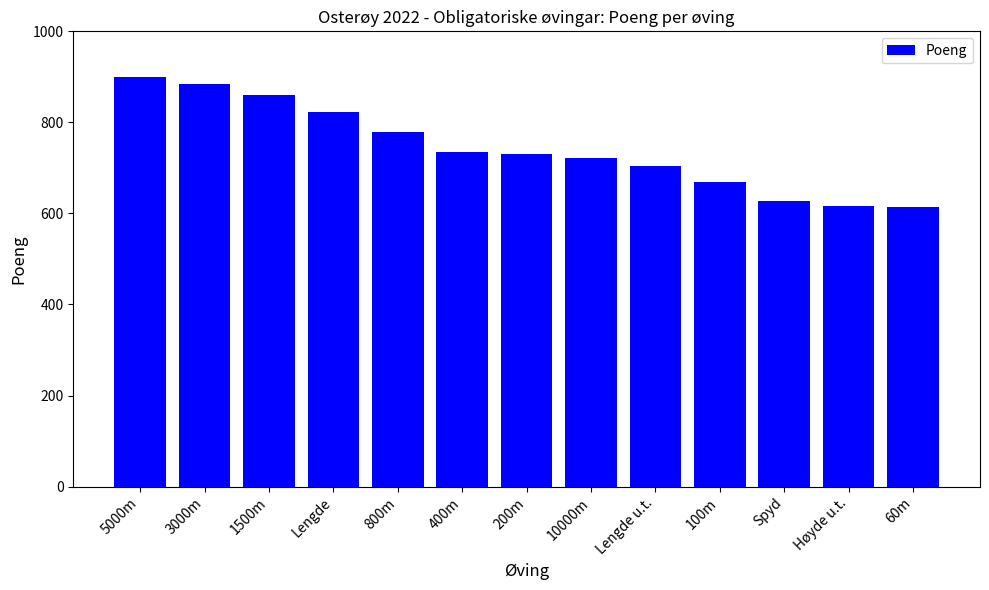

The value at 800m is 1376. True or false?

False